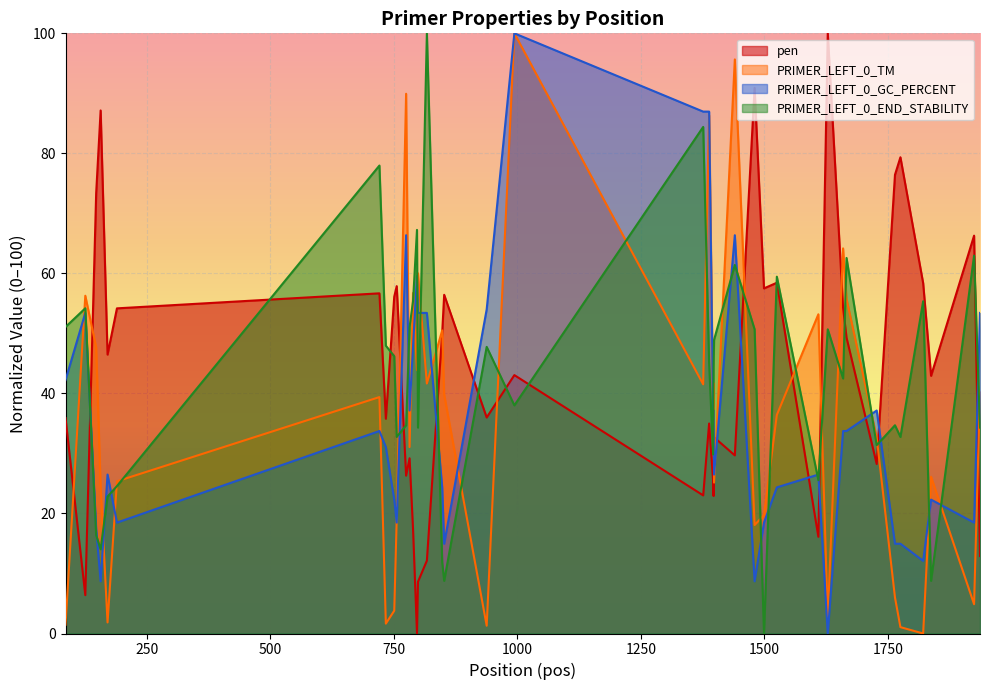

Which series ends up on top after the final intersection of PRIMER_LEFT_0_END_STABILITY and pen?

PRIMER_LEFT_0_END_STABILITY